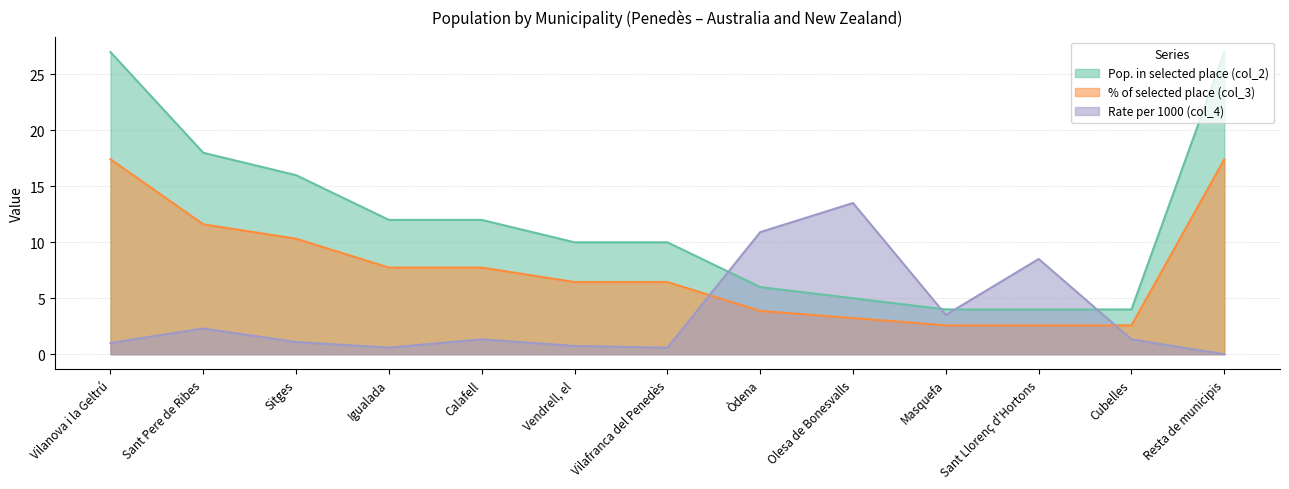

Reading right to left, what are all the values shown in this chart?

Pop. in selected place (col_2): Resta de municipis=27.0	Cubelles=4.0	Sant Llorenç d'Hortons=4.0	Masquefa=4.0	Olesa de Bonesvalls=5.0	Òdena=6.0	Vilafranca del Penedès=10.0	Vendrell, el=10.0	Calafell=12.0	Igualada=12.0	Sitges=16.0	Sant Pere de Ribes=18.0	Vilanova i la Geltrú=27.0
% of selected place (col_3): Resta de municipis=17.4	Cubelles=2.6	Sant Llorenç d'Hortons=2.6	Masquefa=2.6	Olesa de Bonesvalls=3.2	Òdena=3.9	Vilafranca del Penedès=6.5	Vendrell, el=6.5	Calafell=7.7	Igualada=7.7	Sitges=10.3	Sant Pere de Ribes=11.6	Vilanova i la Geltrú=17.4
Rate per 1000 (col_4): Resta de municipis=0.0	Cubelles=1.3	Sant Llorenç d'Hortons=8.5	Masquefa=3.5	Olesa de Bonesvalls=13.5	Òdena=10.9	Vilafranca del Penedès=0.6	Vendrell, el=0.7	Calafell=1.3	Igualada=0.6	Sitges=1.1	Sant Pere de Ribes=2.3	Vilanova i la Geltrú=1.0